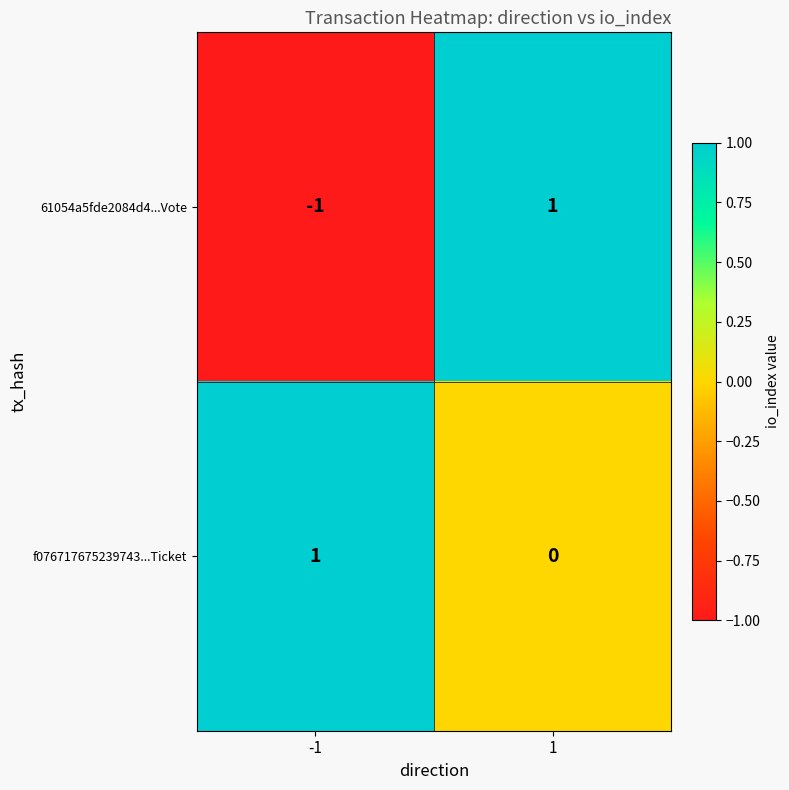

Reading left to right, what are all the values shown in this chart?

61054a5fde2084d4...Vote: -1	1
f076717675239743...Ticket: 1	0